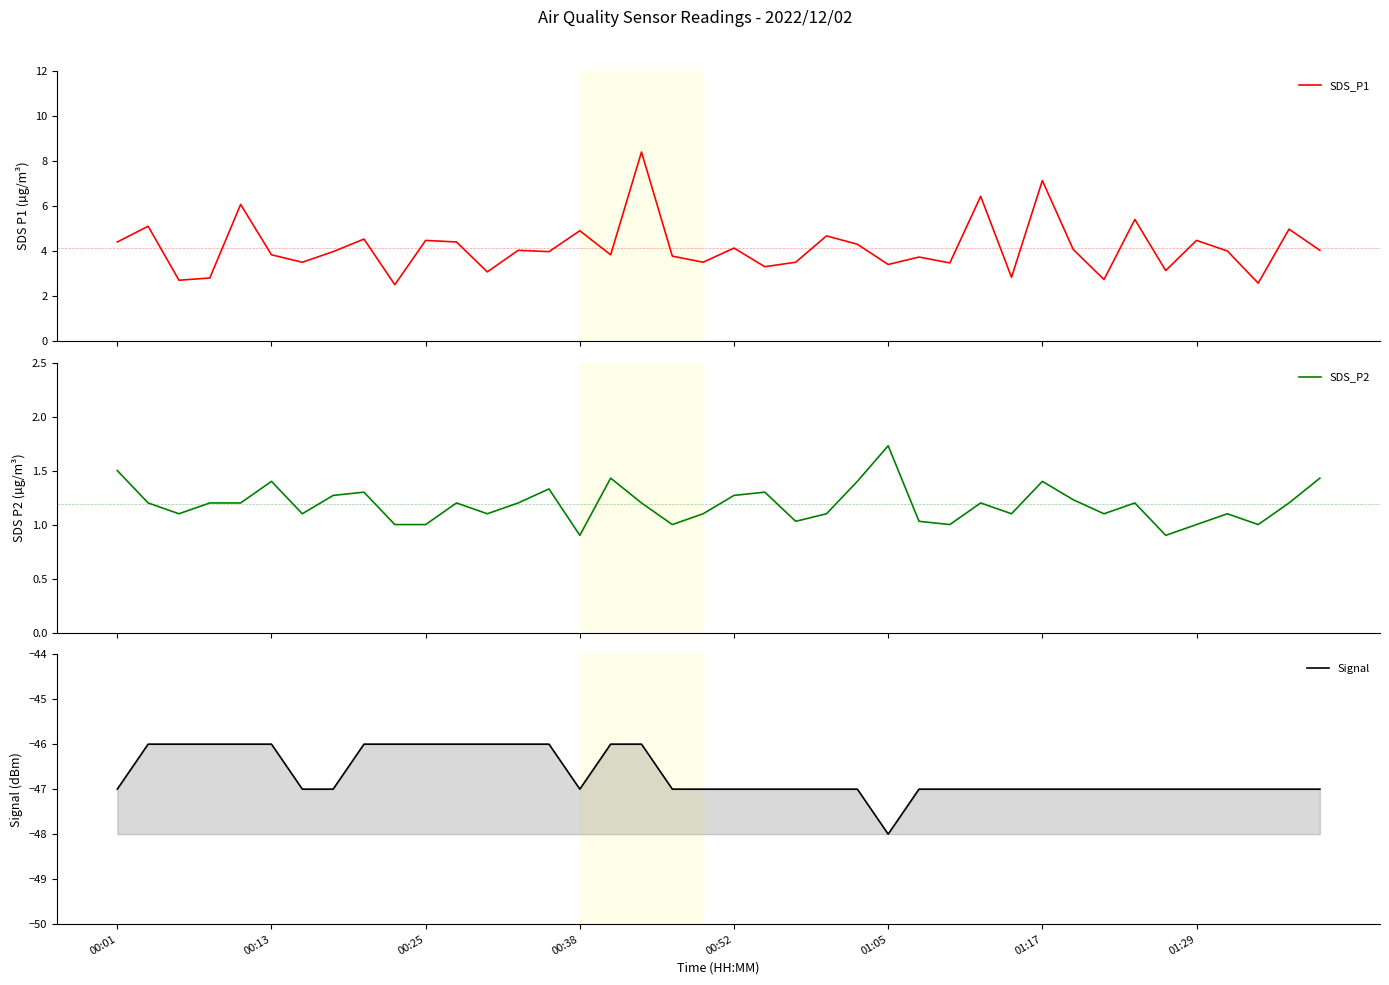

Which category has the lowest value in the Signal series?

01:05